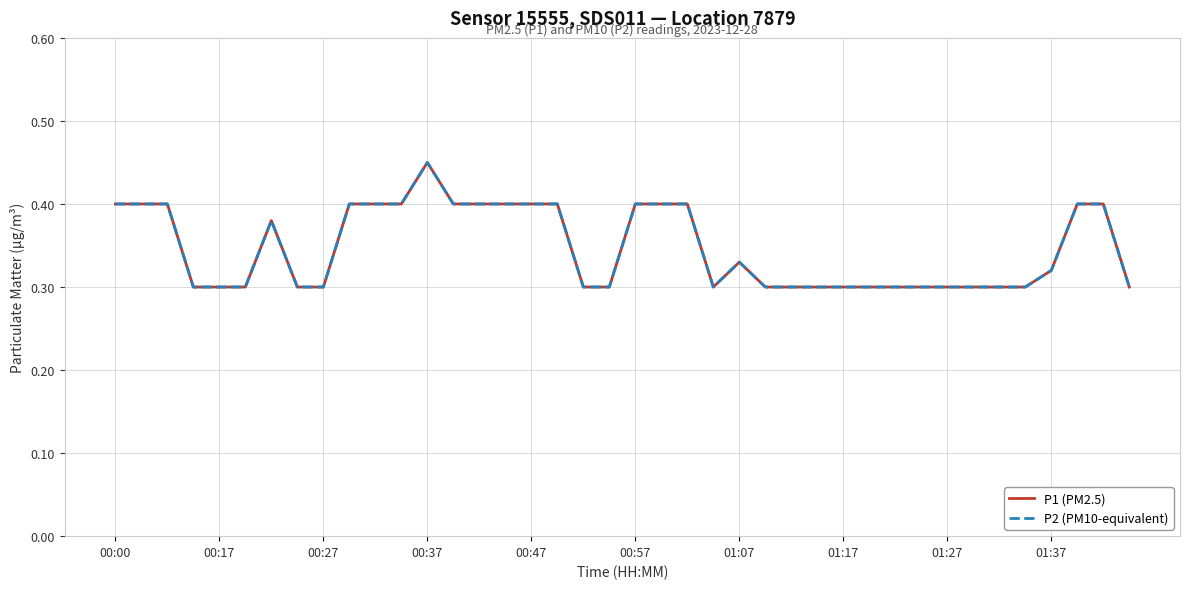

What is the difference between the maximum and second lowest values in the P2 (PM10-equivalent) series?

0.2